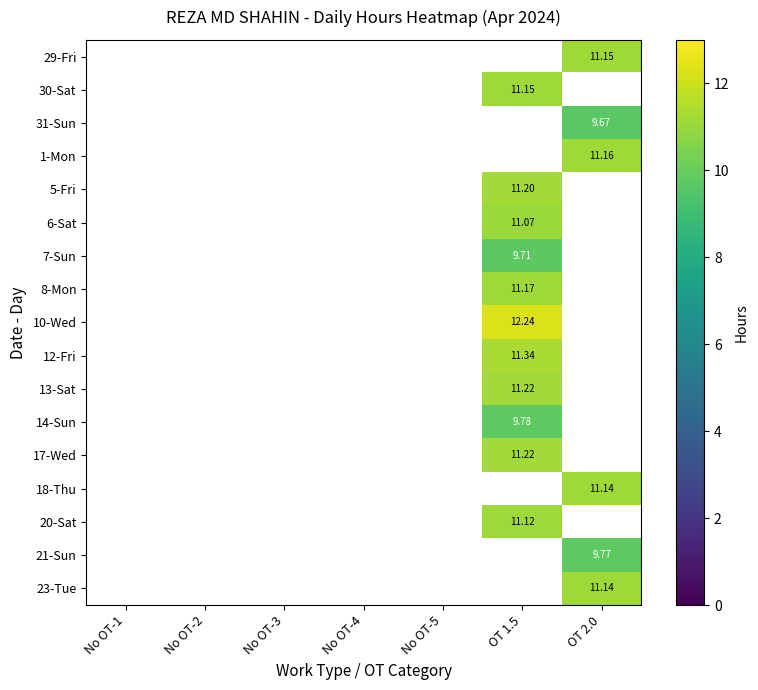

How many positive values does the 12-Fri series have?

1